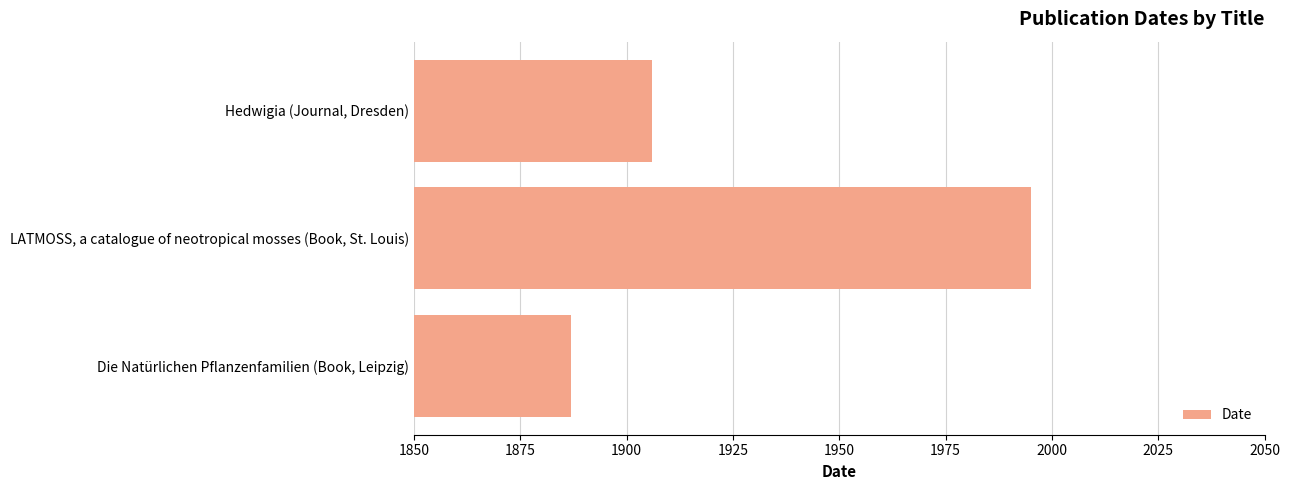

What is the difference between the maximum and minimum values?

108